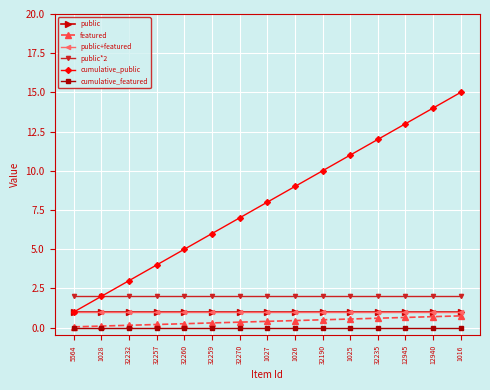

At which category is the sum across all series the highest?

1016